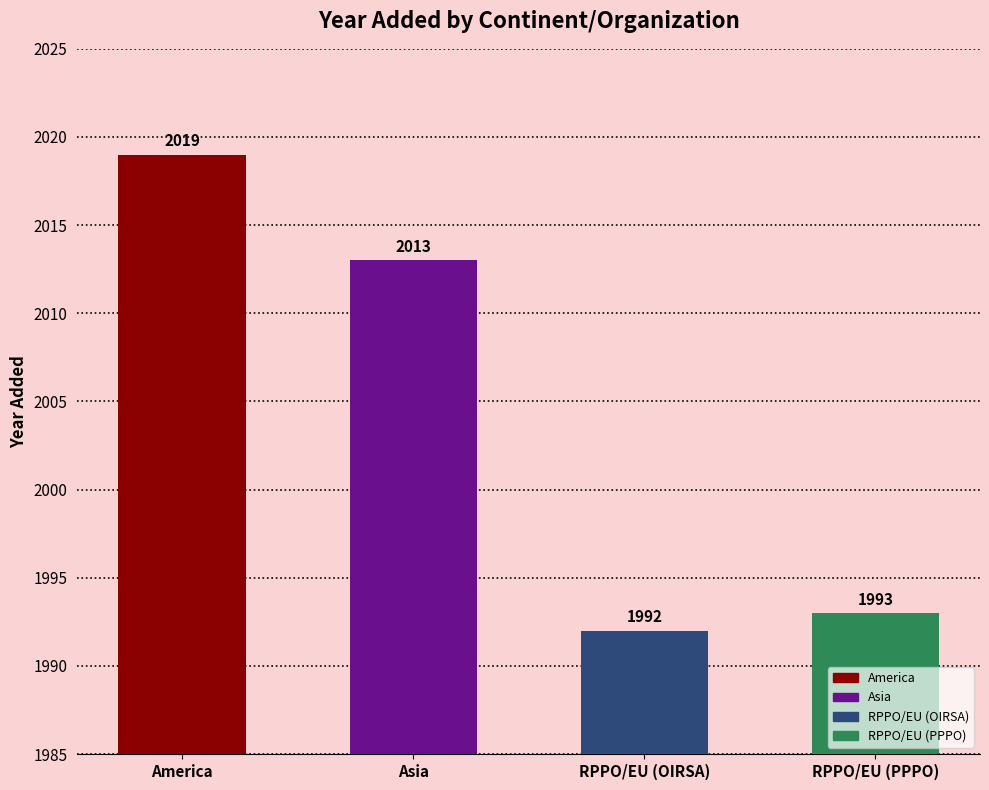

Are the bars grouped side by side (vs. stacked)?

No